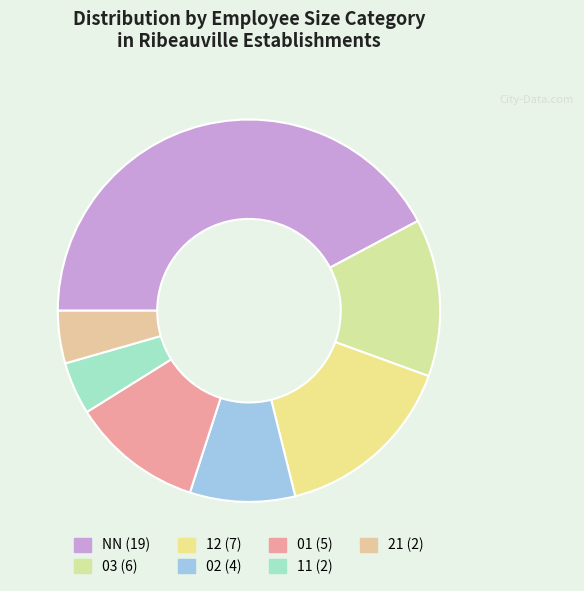

Which has a higher value, 11 or 12?

12